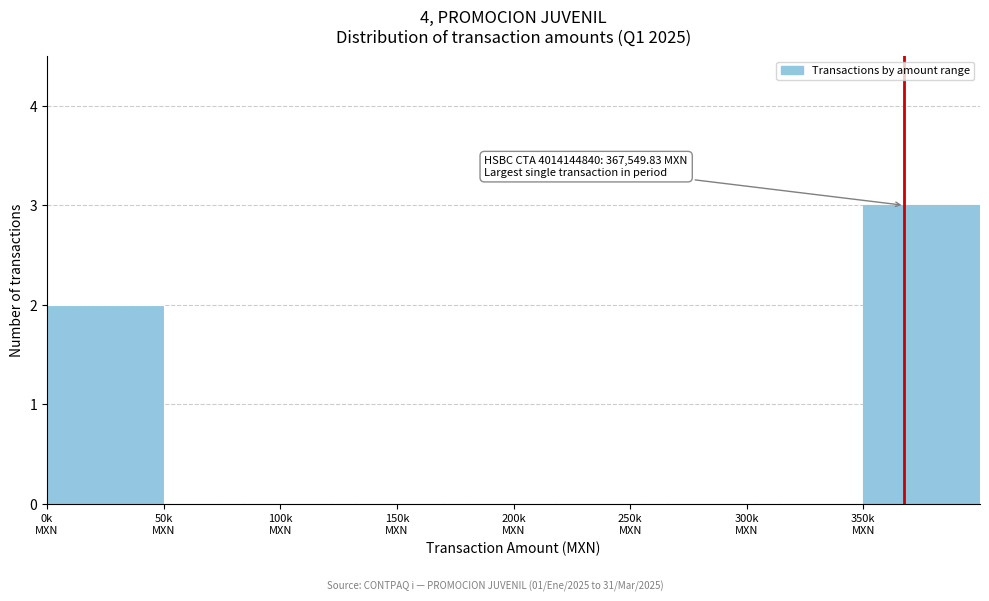

What is the maximum value shown in the chart?

3